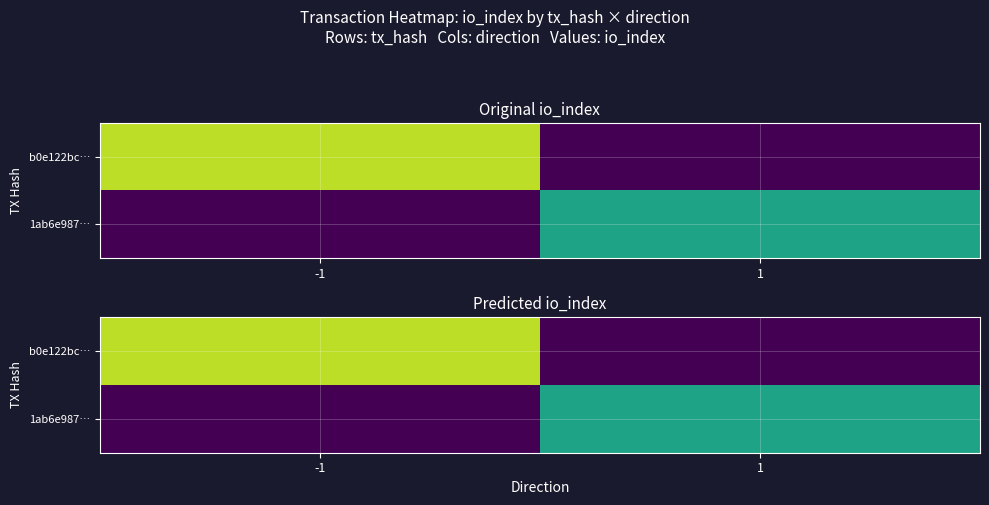

The 1ab6e987… series shows 0 at -1. True or false?

True